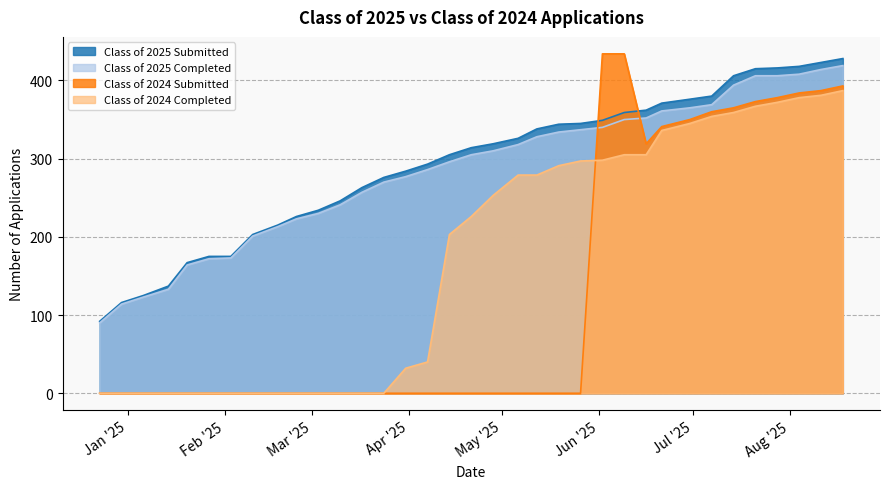

Reading right to left, what are all the values shown in this chart?

Class of 2025 Submitted: 428	423	418	416	415	406	380	376	371	362	359	349	345	344	338	326	319	314	305	293	284	276	263	246	234	226	215	203	175	175	167	137	125	116	92
Class of 2025 Completed: 419	414	408	406	406	394	369	365	361	352	350	340	337	334	328	318	310	305	296	286	277	270	257	241	230	223	213	201	173	172	164	133	123	114	90
Class of 2024 Submitted: 393	387	384	378	373	365	360	350	341	319	434	434	0	0	0	0	0	0	0	0	0	0	0	0	0	0	0	0	0	0	0	0	0	0	0
Class of 2024 Completed: 387	381	378	372	367	359	354	345	336	305	305	298	297	291	279	279	253	226	203	40	32	0	0	0	0	0	0	0	0	0	0	0	0	0	0